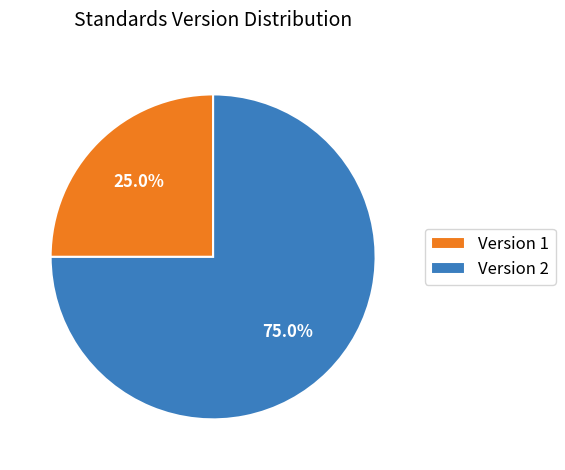

Is there any slice that represents more than half of the pie?

Yes